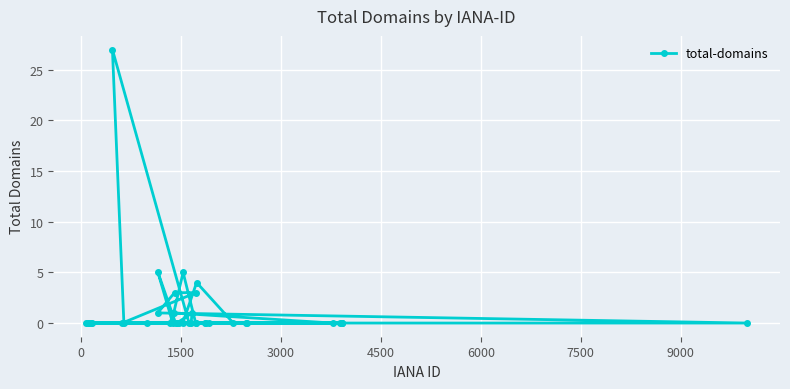

What is the difference between the maximum and second lowest values?

27